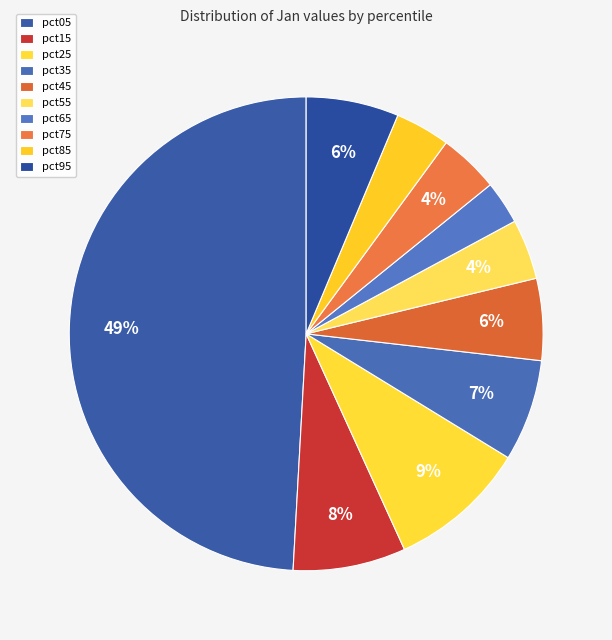

To the nearest percent, what portion does pct45 represent?

6%